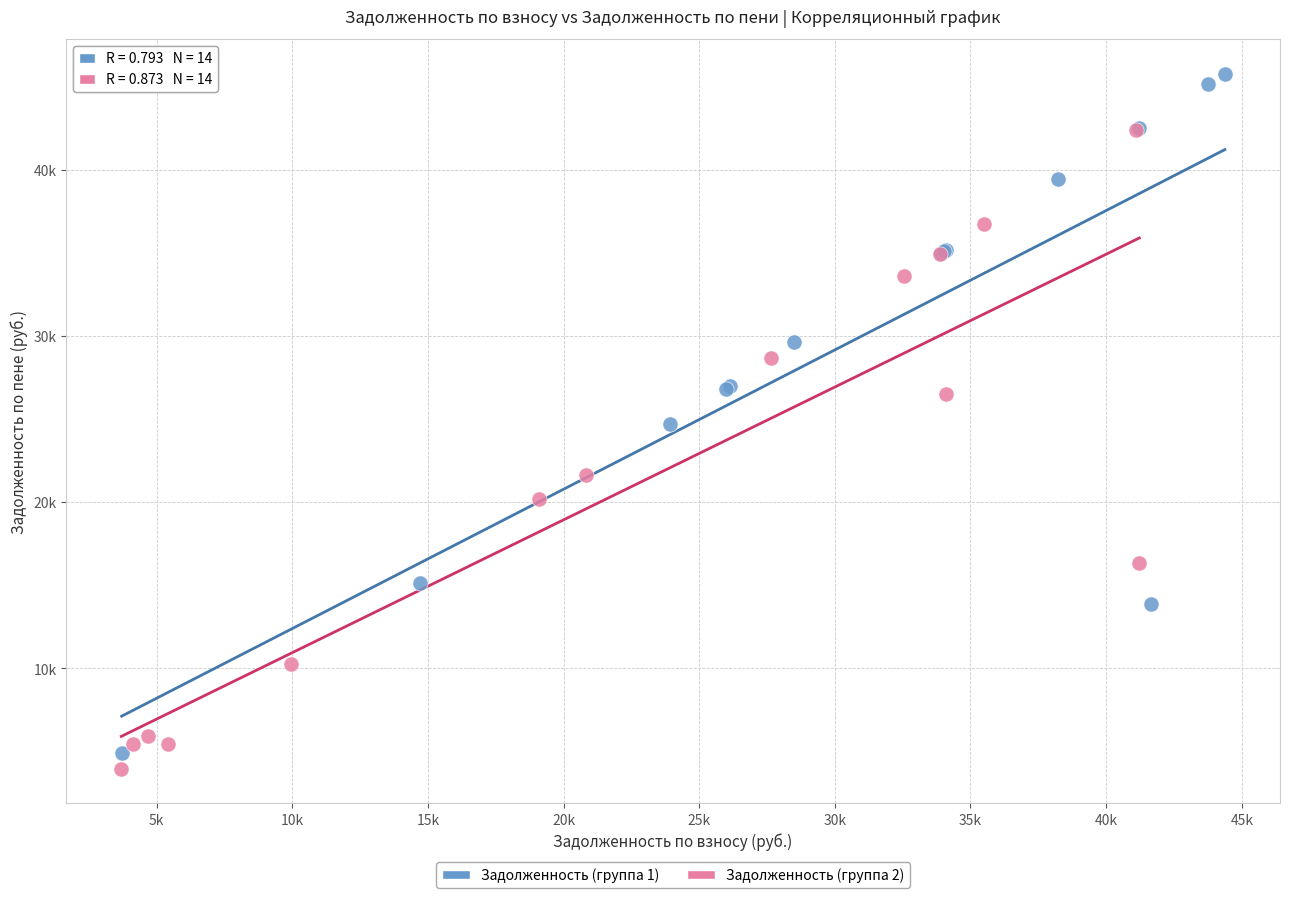

What are all the series names shown in the legend?

Задолженность (группа 1), Задолженность (группа 2)